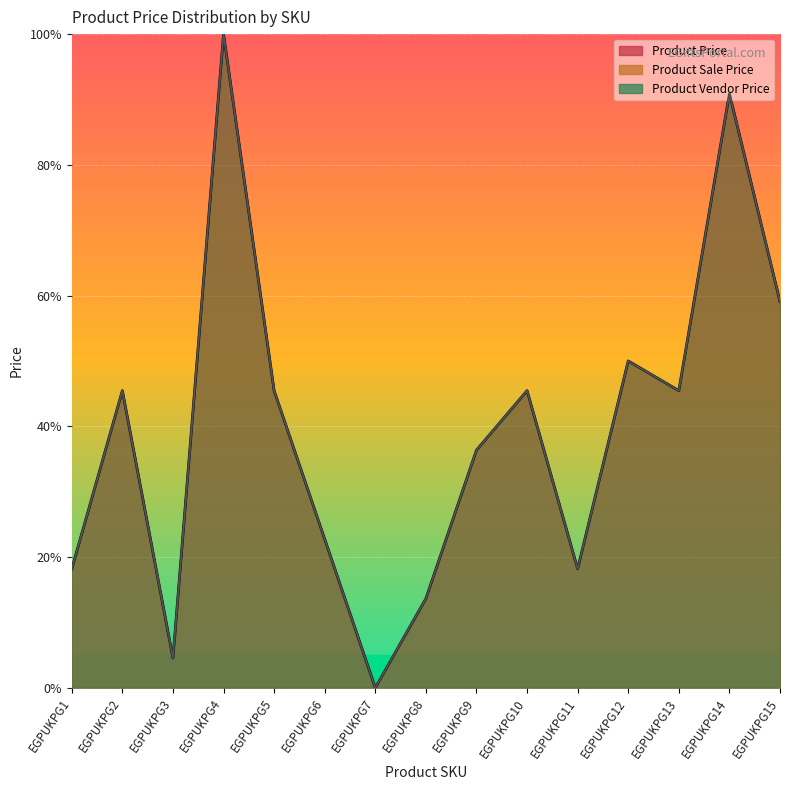

What is the value of the Product Price point at the 1st from the left?

18.2